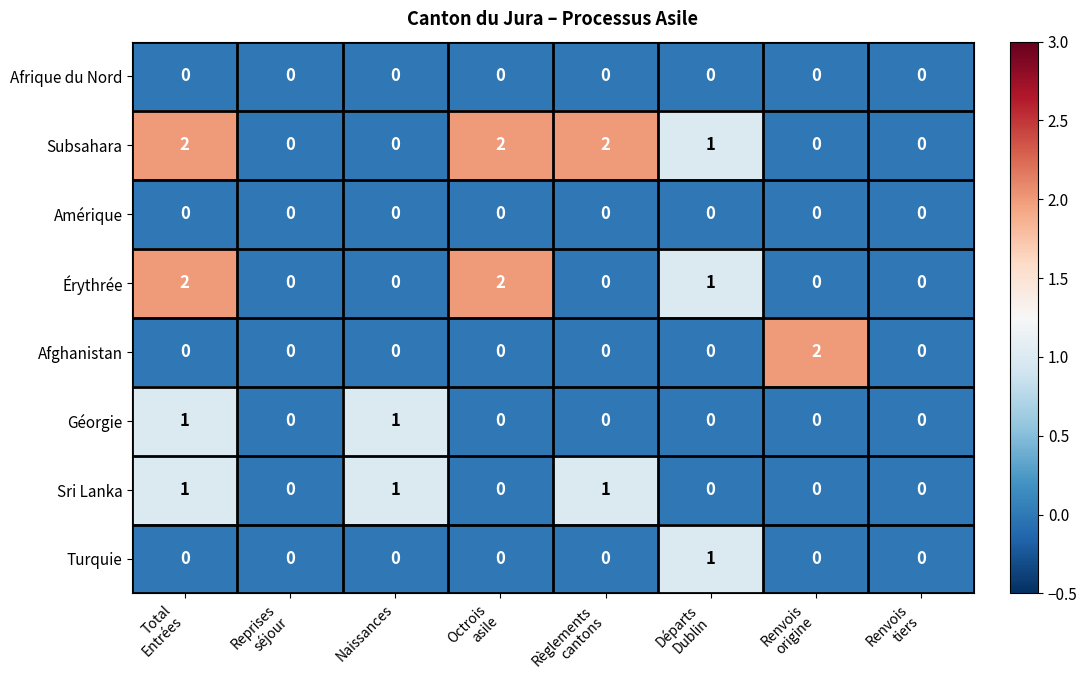

How many Géorgie values are between 0 and 1?

8